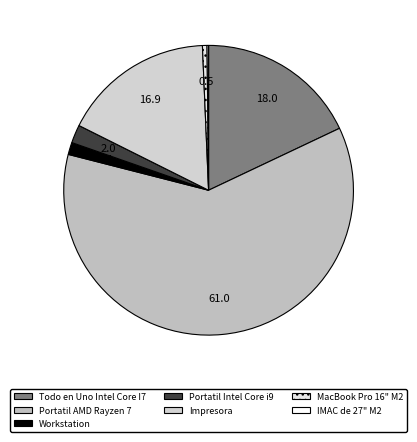

Combined, what portion of the pie is Portatil Intel Core i9 and Todo en Uno Intel Core I7?

20.0%